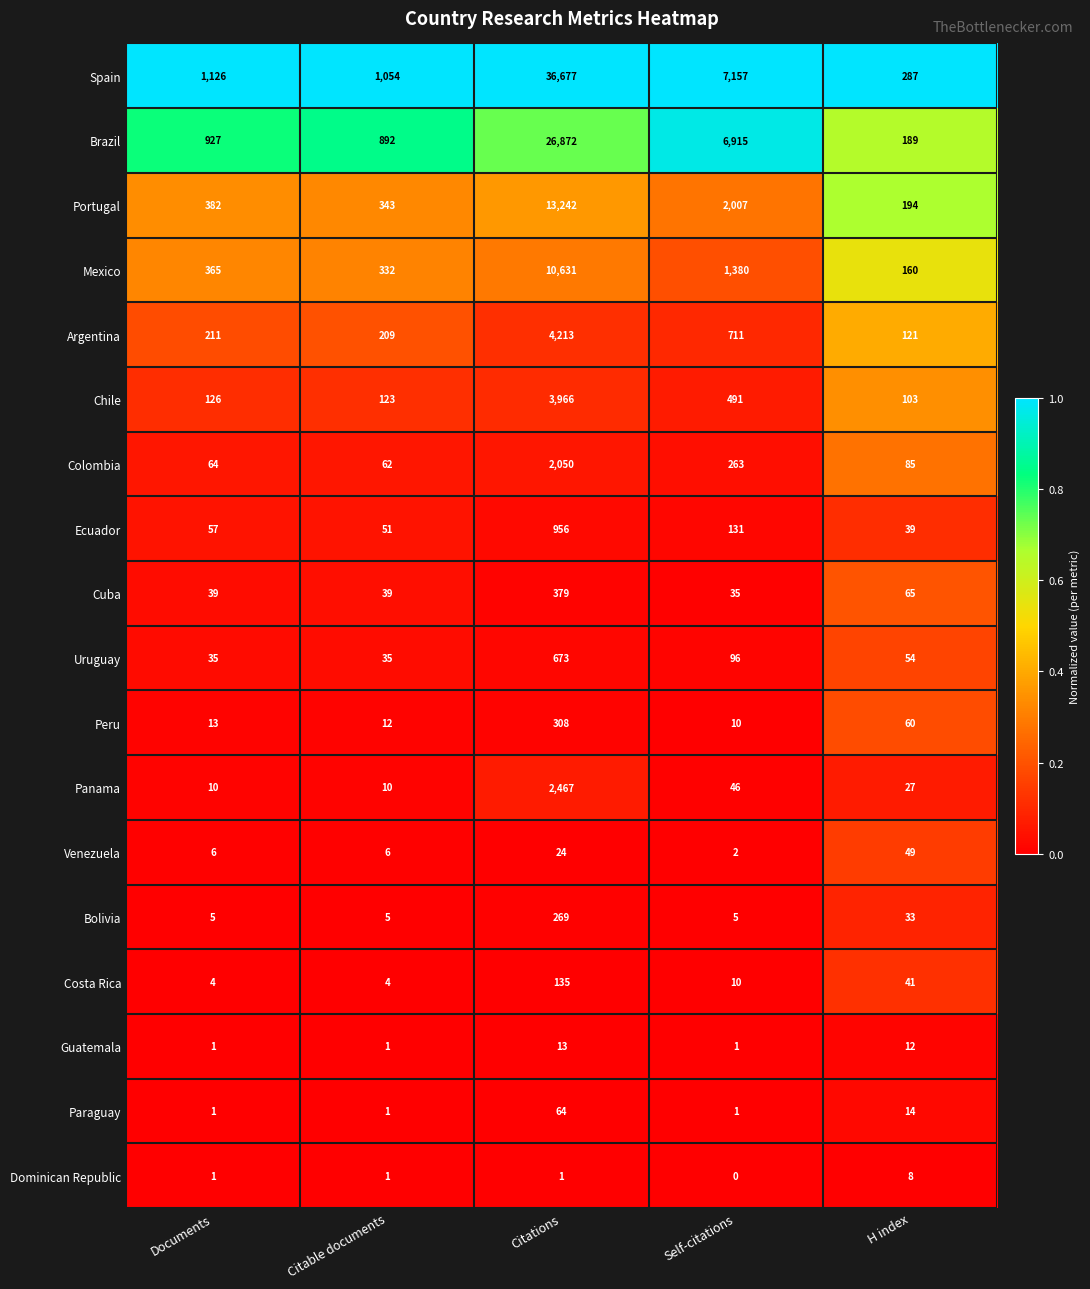

At which category does the chart reach its peak across all series?

Citations